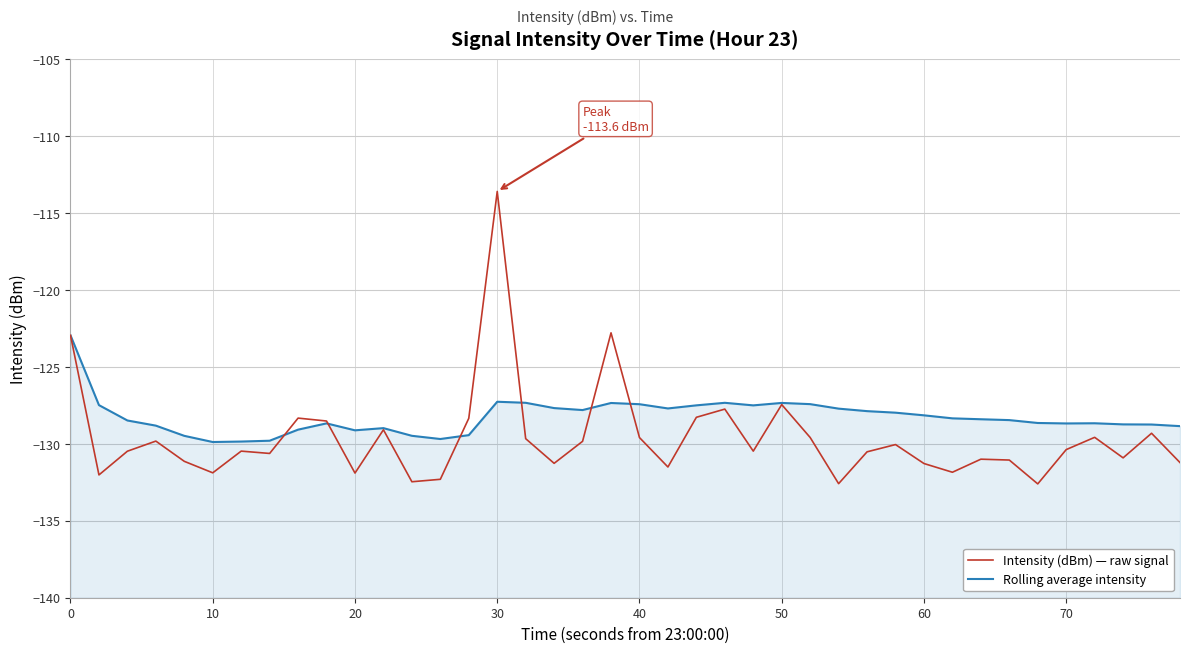

True or false: Rolling average intensity has a value of -187.9 at 19.

False